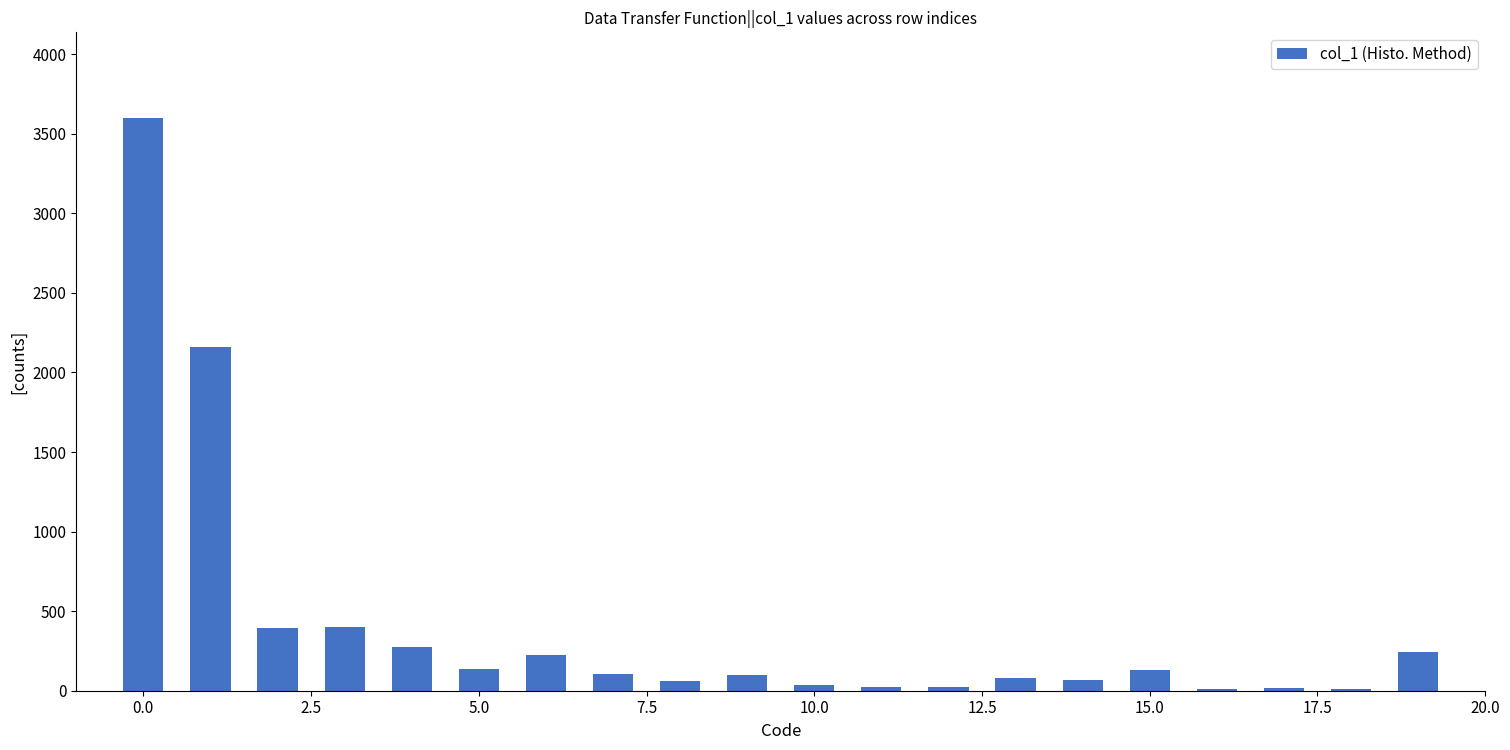

What is the sum of all values?

8084